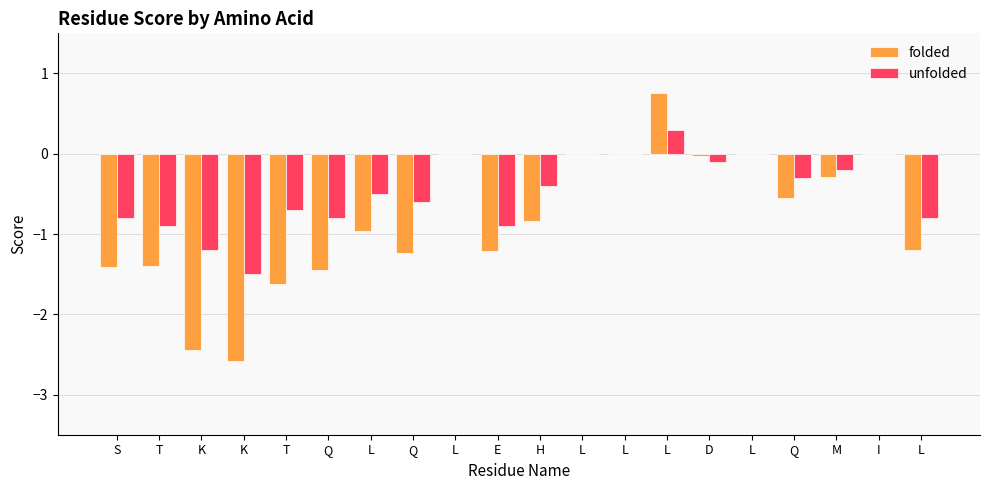

Are the bars grouped side by side (vs. stacked)?

Yes